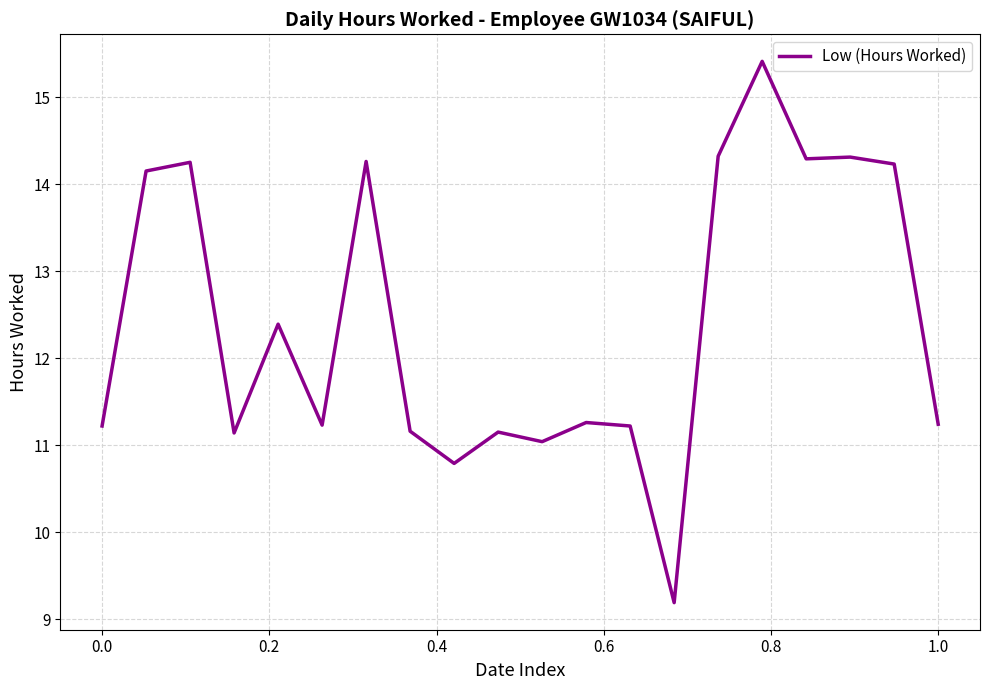

What is the difference between the maximum and minimum values?

6.2